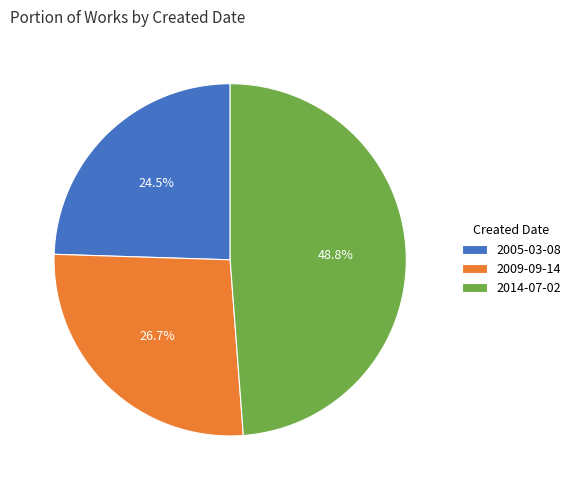

To the nearest percent, what is the difference between the largest and smallest slice percentages?

24%